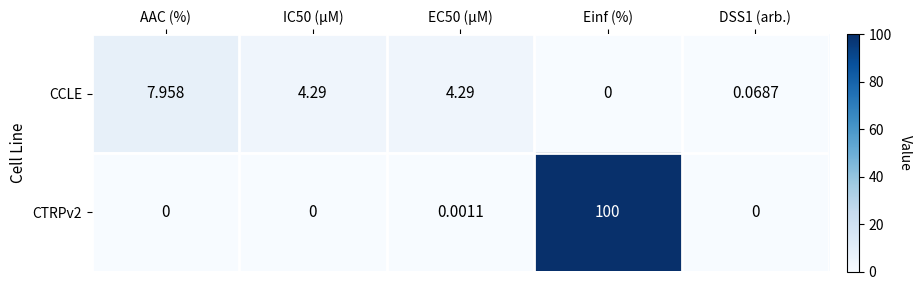

At which category does the chart reach its peak across all series?

Einf (%)